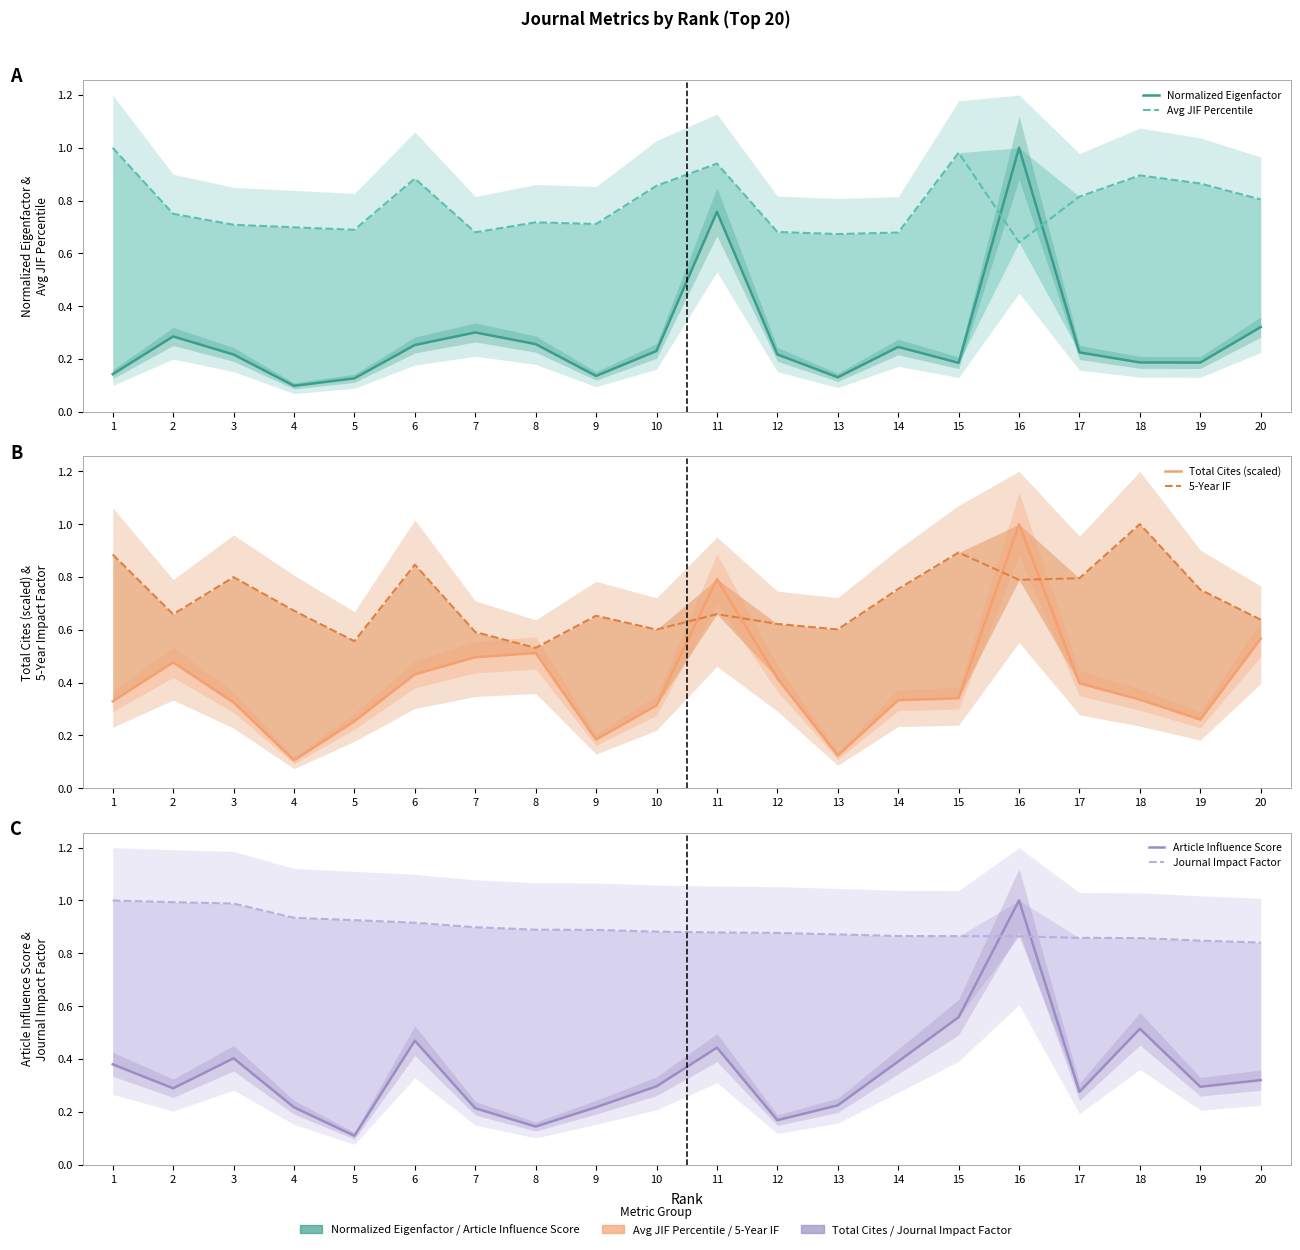

What is the minimum value shown in the chart?

0.1